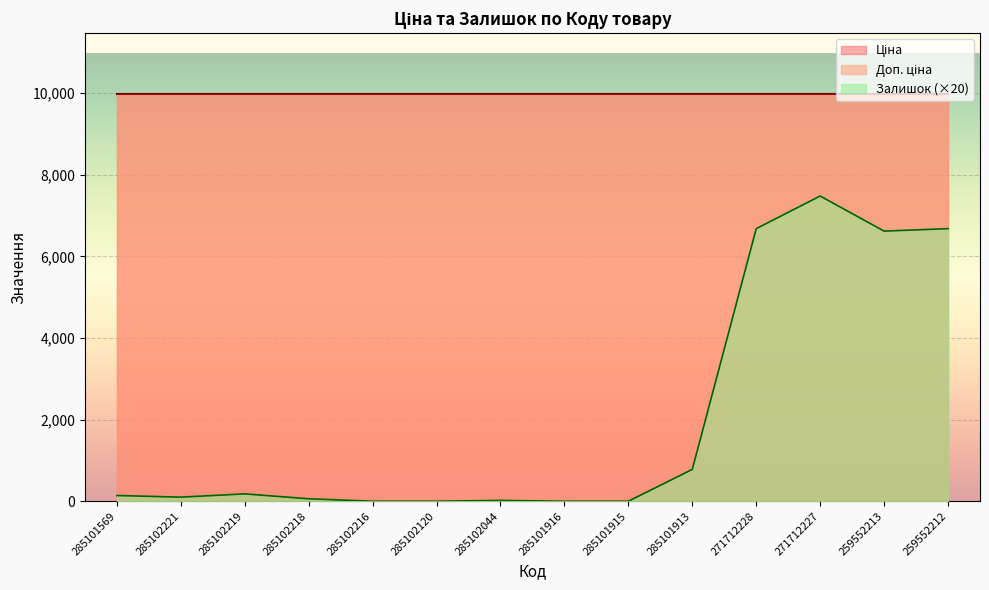

Which category has the lowest value across all series?

285102216